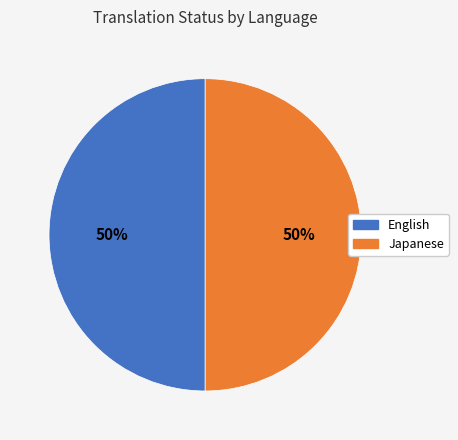

To the nearest percent, what is the average slice percentage?

50%